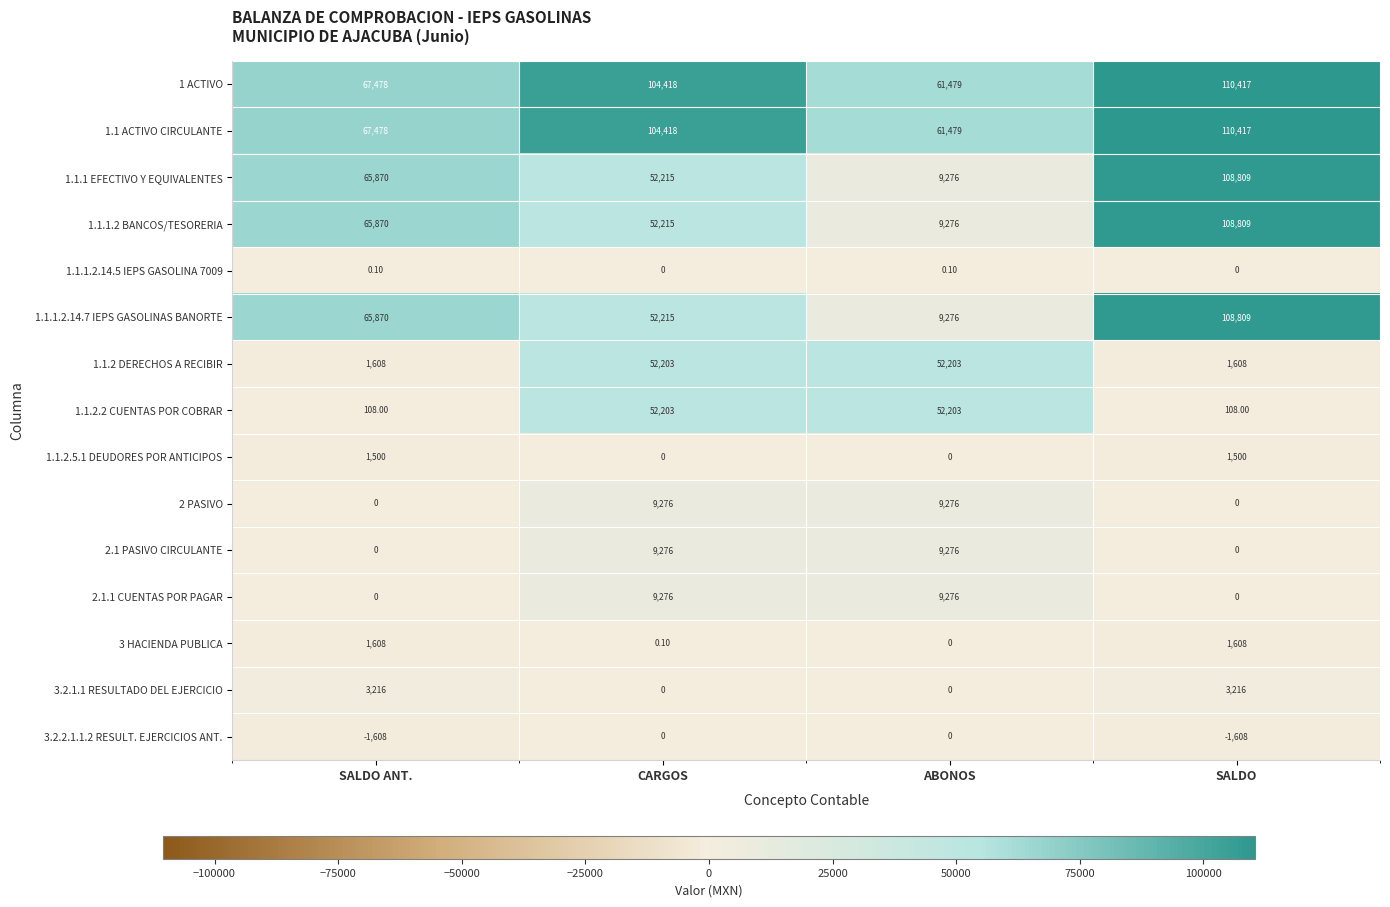

Is the value of 3.2.2.1.1.2 RESULT. EJERCICIOS ANT. at SALDO ANT. greater than the value of 1.1.1.2.14.5 IEPS GASOLINA 7009 at SALDO?

No